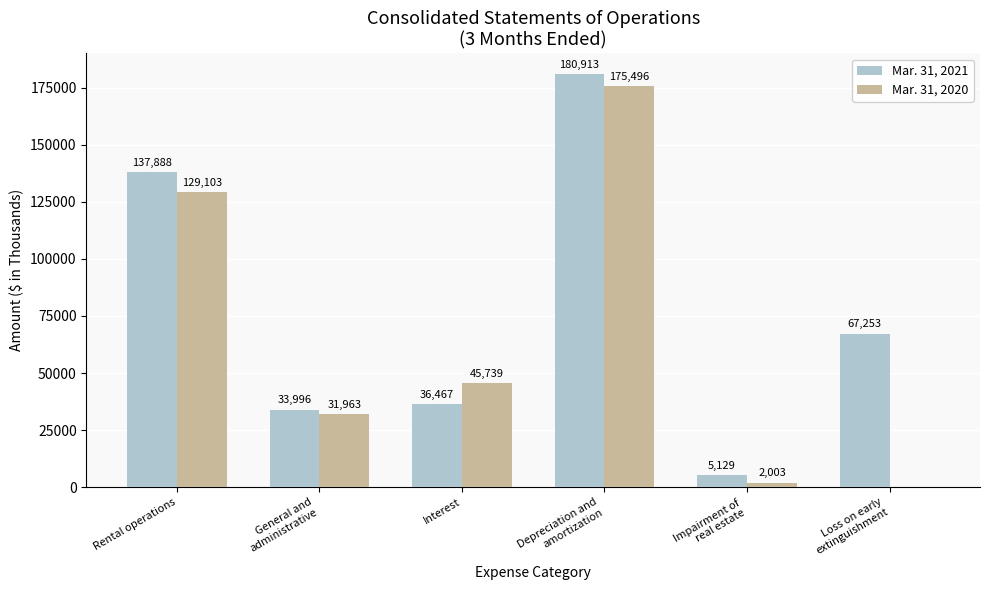

The Mar. 31, 2020 series shows 45739 at Interest. True or false?

True